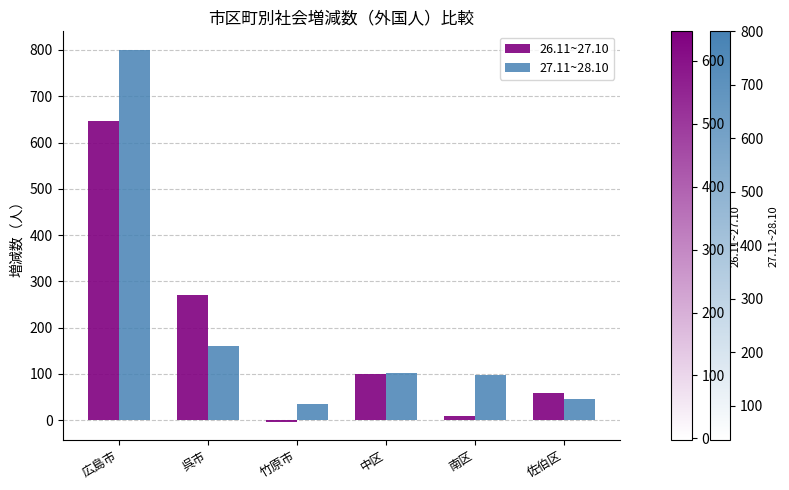

At which label does 26.11~27.10 reach its minimum?

竹原市